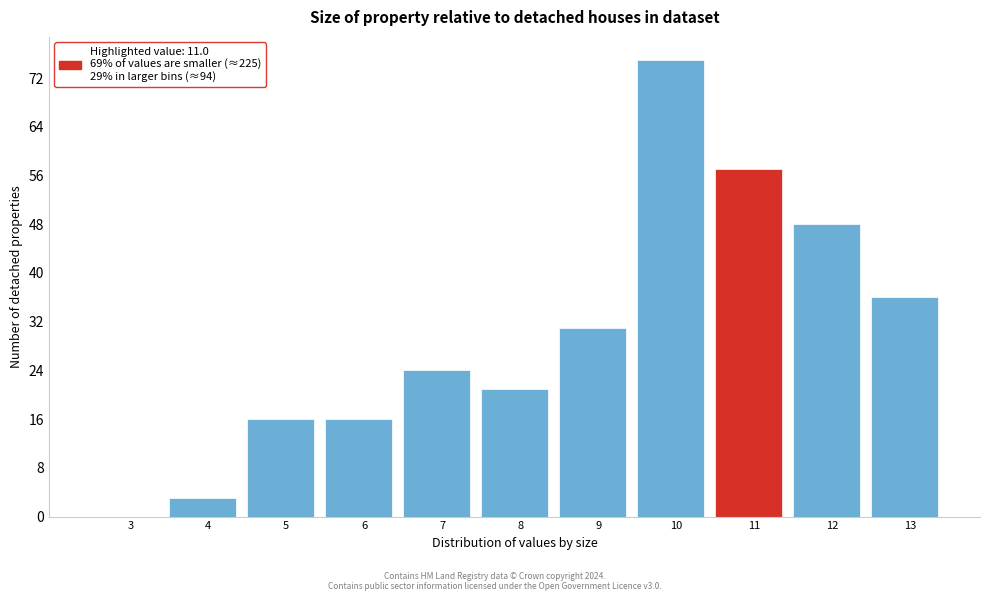

Reading left to right, transcribe all the data shown in this chart.

3=0	4=3	5=16	6=16	7=24	8=21	9=31	10=75	11=57	12=48	13=36